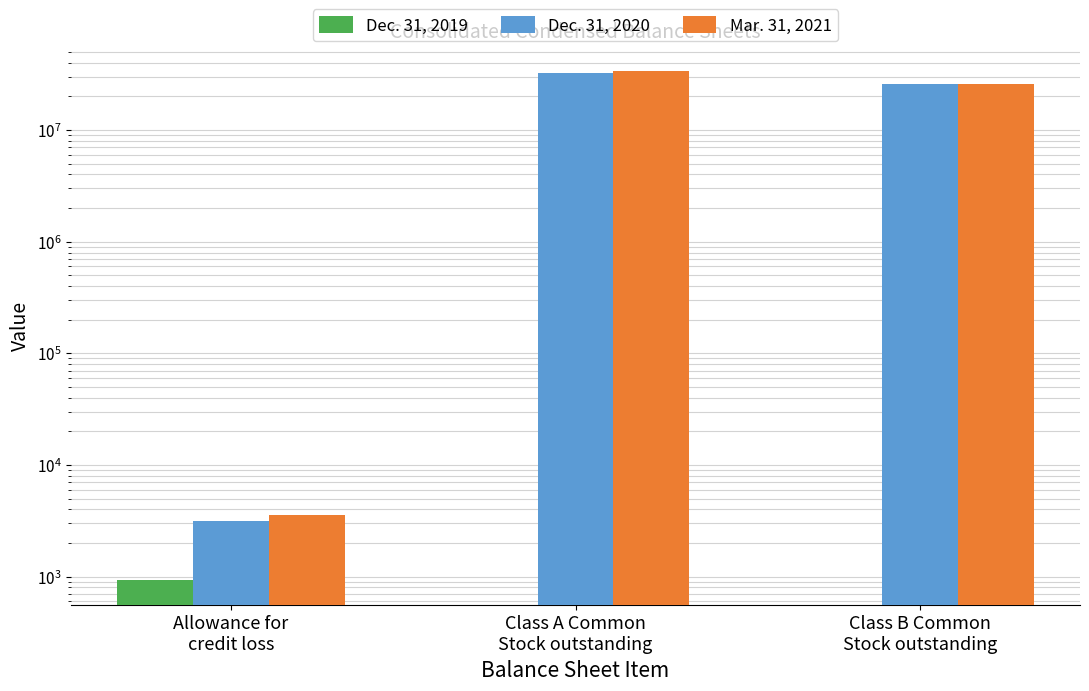

How many data points in Mar. 31, 2021 are above 25999000?

1